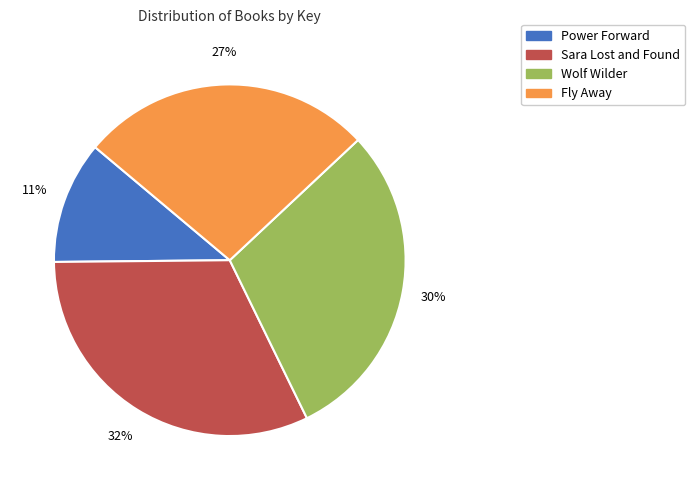

Which category has the smallest portion of the pie?

Power Forward